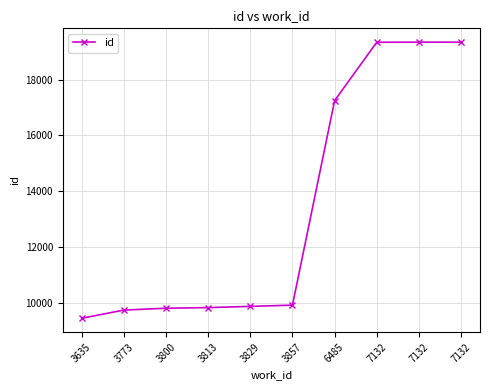

Read the value at 3773.

9729